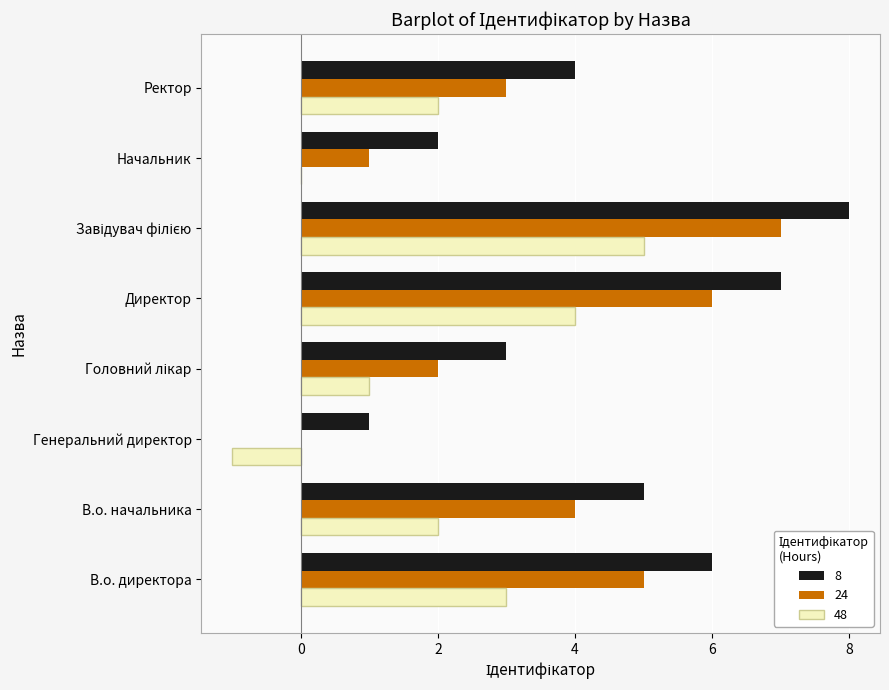

Which series has the largest total across all categories?

8